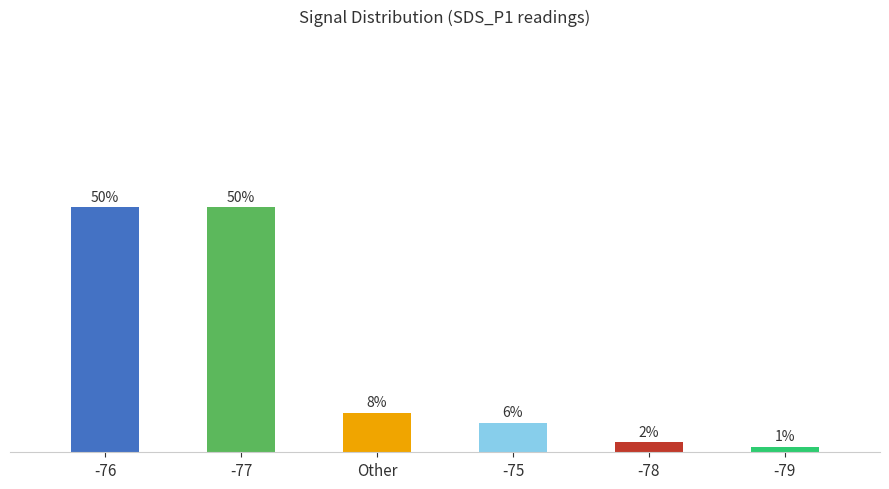

What is the value of the 5th bar from the left?

2